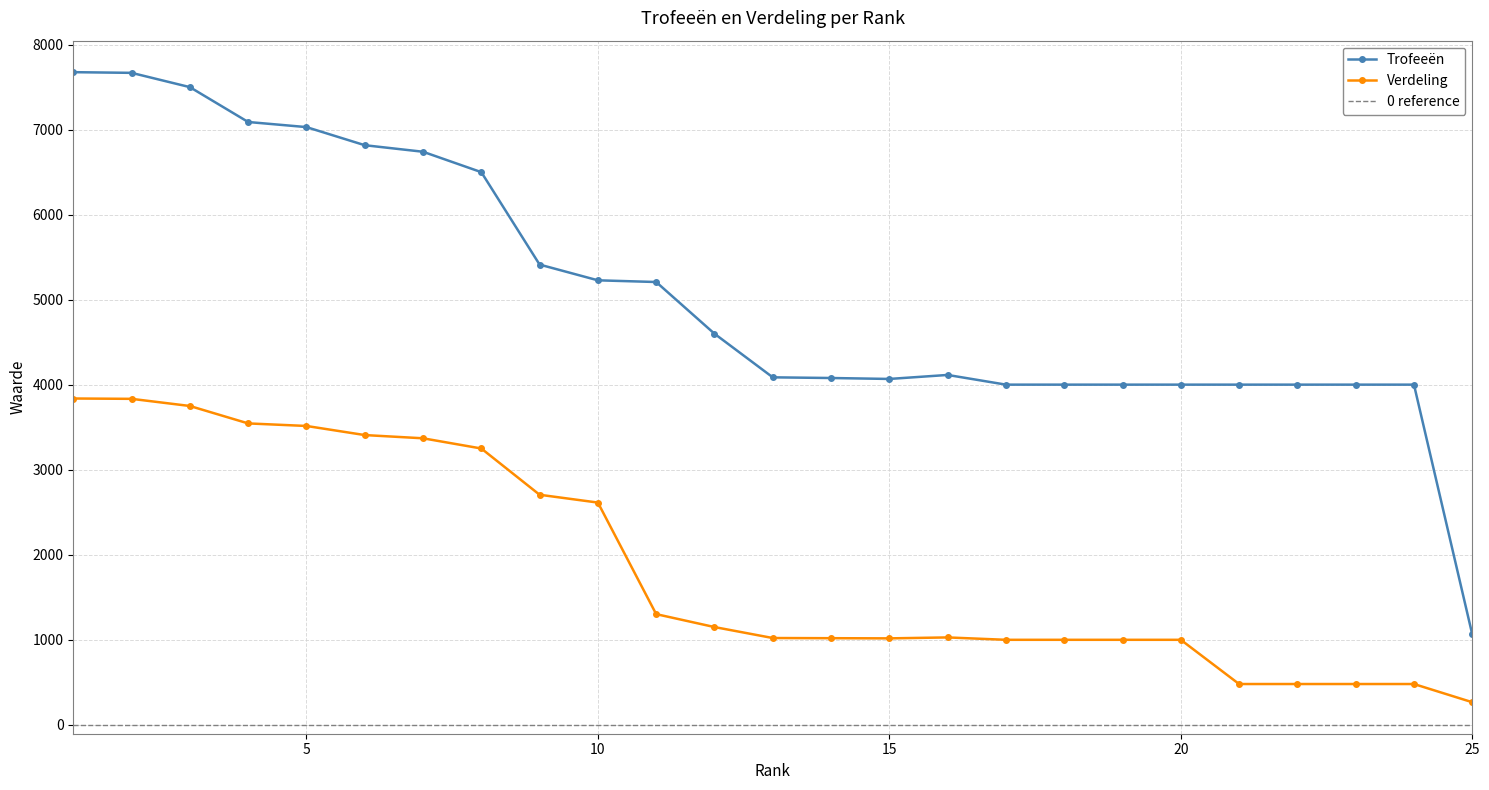

How many interior local peaks does the Trofeeën series have?

1